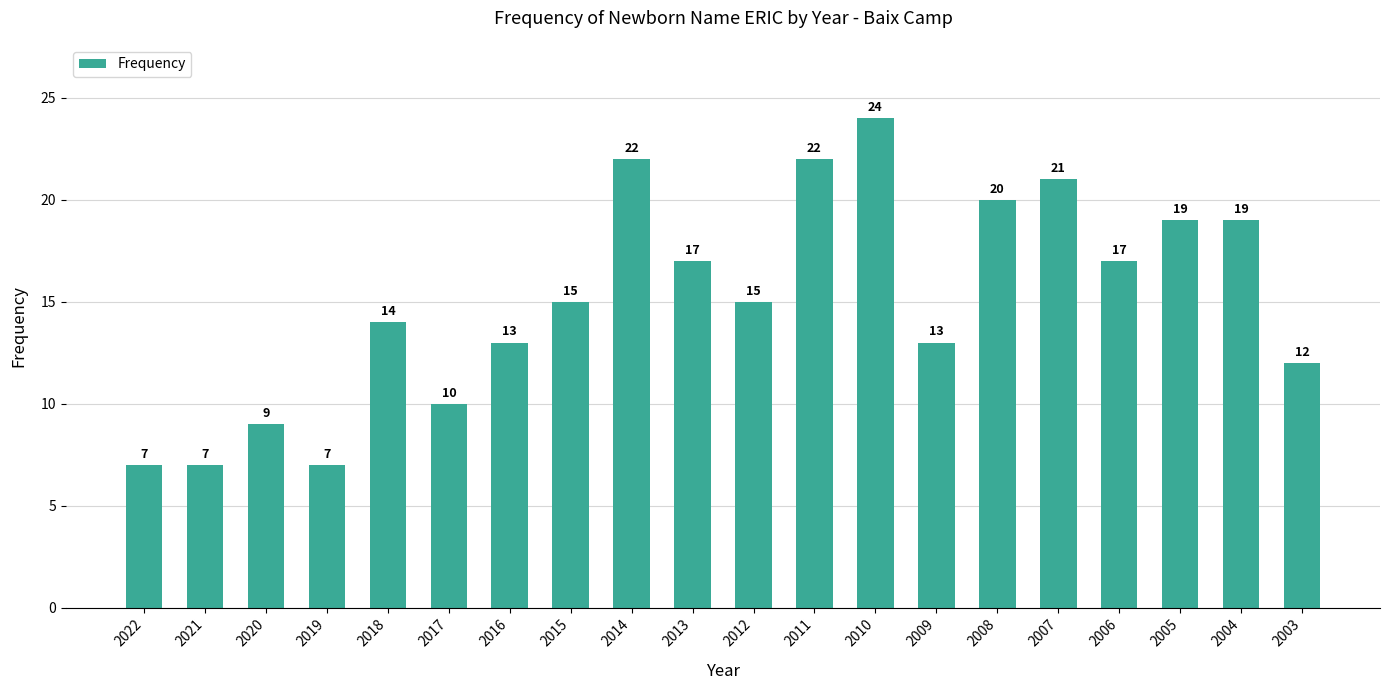

What is the change in value from 2016 to 2004?

+6